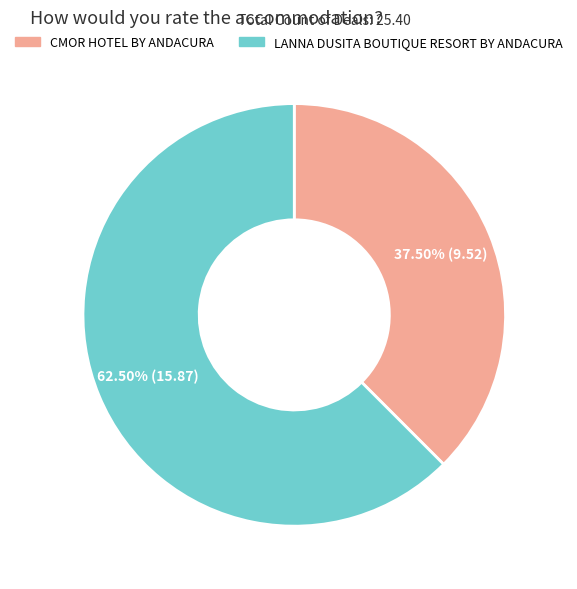

Combined, do LANNA DUSITA BOUTIQUE RESORT BY ANDACURA and CMOR HOTEL BY ANDACURA account for over 50%?

Yes